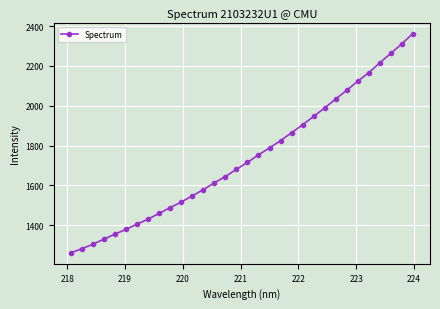

What is the greatest value displayed?

2363.3